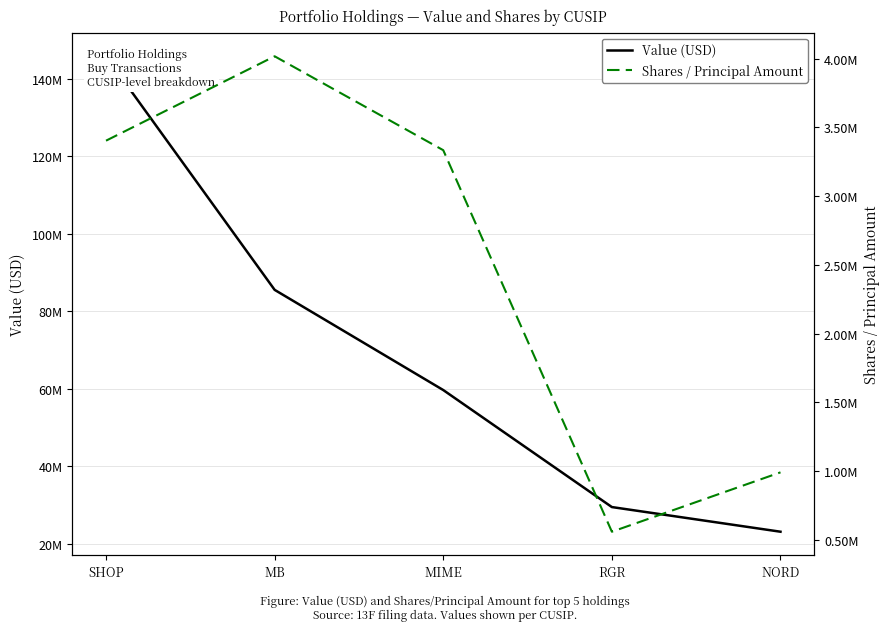

What are all the series names shown in the legend?

Value (USD), Shares / Principal Amount